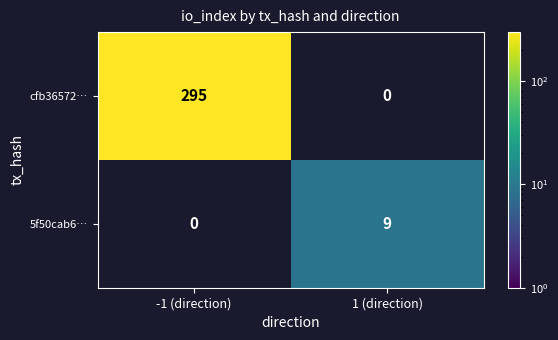

At how many categories does at least one series exceed 140?

1